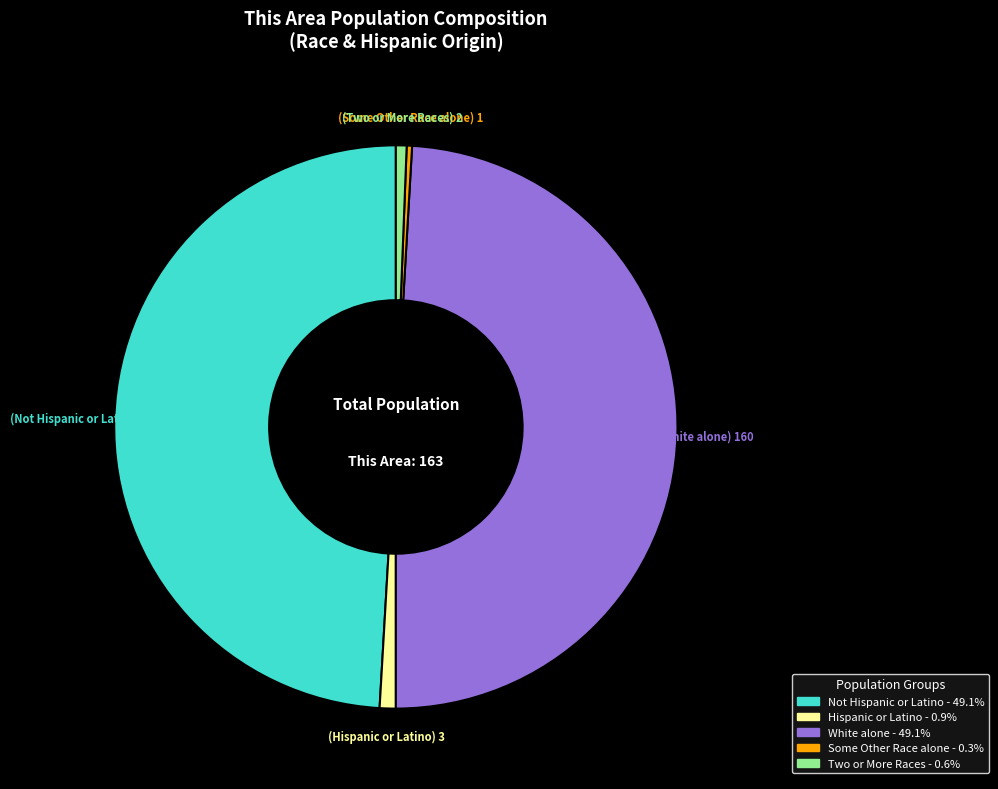

Does any single category account for the majority?

No